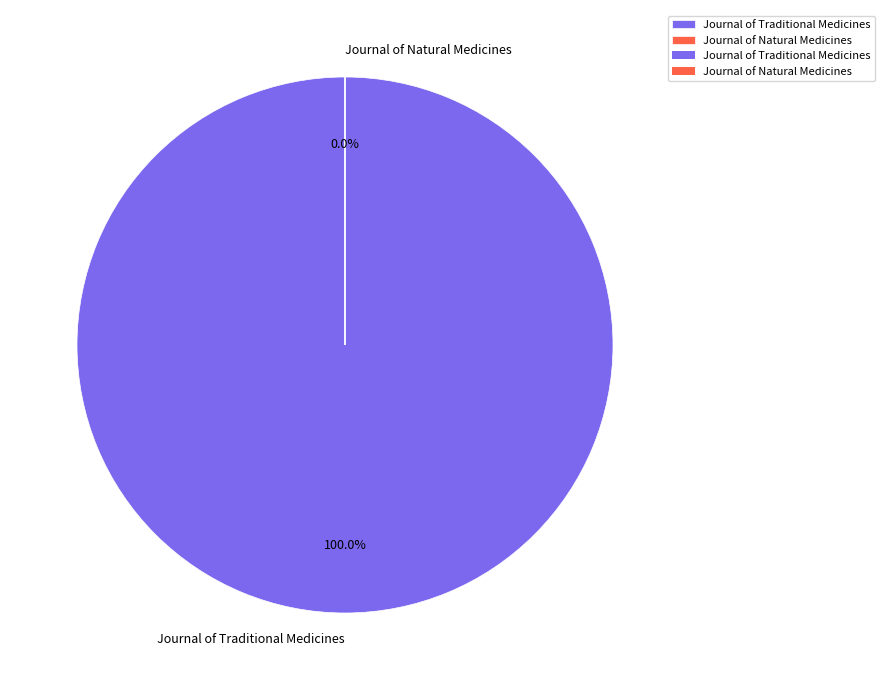

The Journal of Natural Medicines slice represents 1% of the pie. True or false?

False